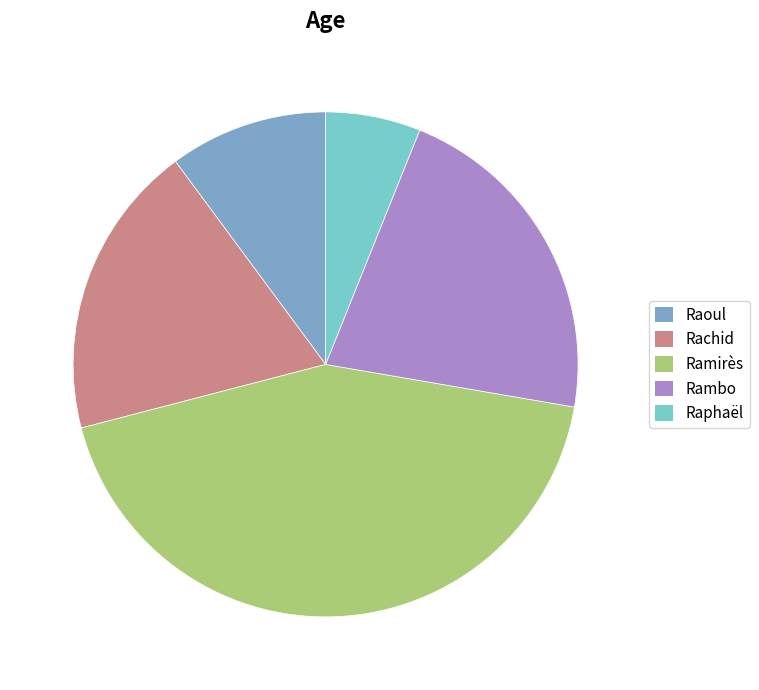

How many segments does this pie chart have?

5